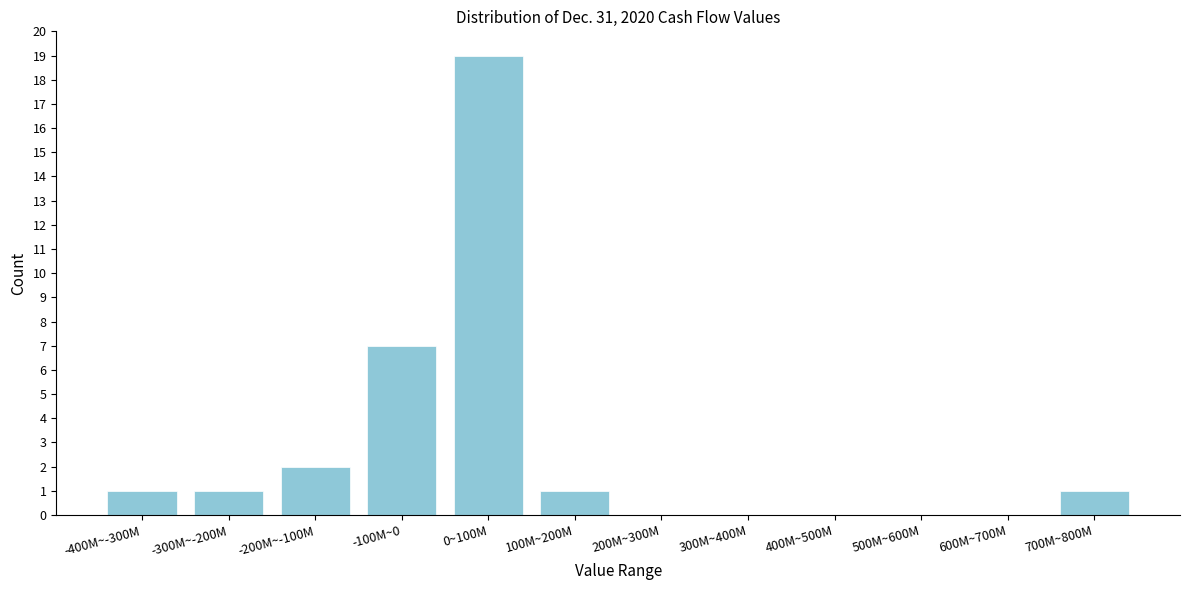

Reading right to left, transcribe all the data shown in this chart.

700M~800M=1	600M~700M=0	500M~600M=0	400M~500M=0	300M~400M=0	200M~300M=0	100M~200M=1	0~100M=19	-100M~0=7	-200M~-100M=2	-300M~-200M=1	-400M~-300M=1